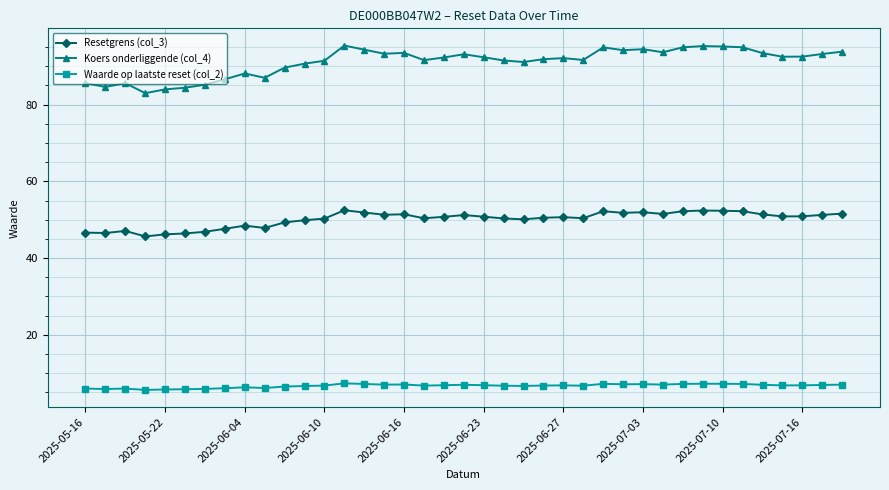

Which series has the largest total across all categories?

Koers onderliggende (col_4)